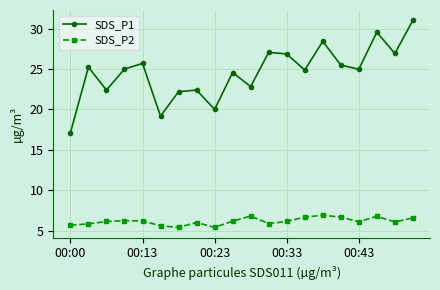

What is the average value of the SDS_P2 series?

6.2